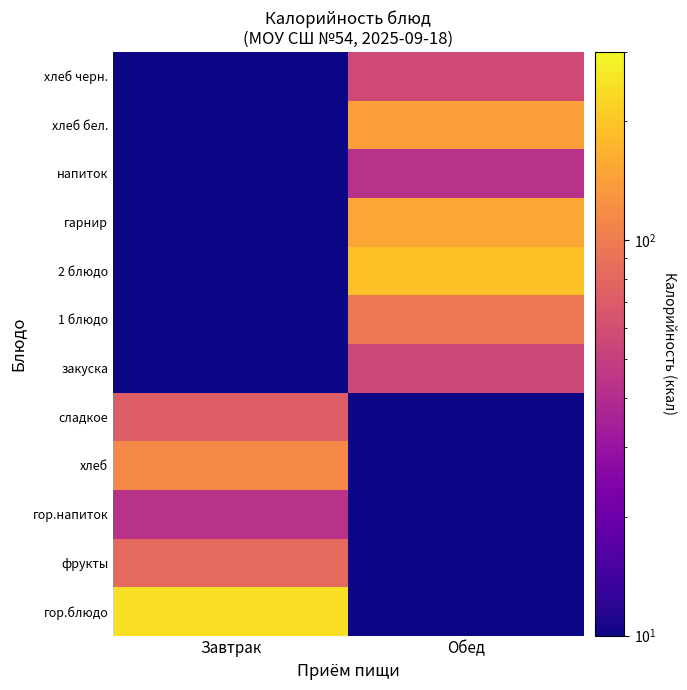

Reading left to right, transcribe all the data shown in this chart.

гор.блюдо: Завтрак=244.5	Обед=0.0
фрукты: Завтрак=82.1	Обед=0.0
гор.напиток: Завтрак=42.6	Обед=0.0
хлеб: Завтрак=114.0	Обед=0.0
сладкое: Завтрак=71.4	Обед=0.0
закуска: Завтрак=0.0	Обед=55.2
1 блюдо: Завтрак=0.0	Обед=95.2
2 блюдо: Завтрак=0.0	Обед=193.3
гарнир: Завтрак=0.0	Обед=151.9
напиток: Завтрак=0.0	Обед=42.8
хлеб бел.: Завтрак=0.0	Обед=141.0
хлеб черн.: Завтрак=0.0	Обед=57.3